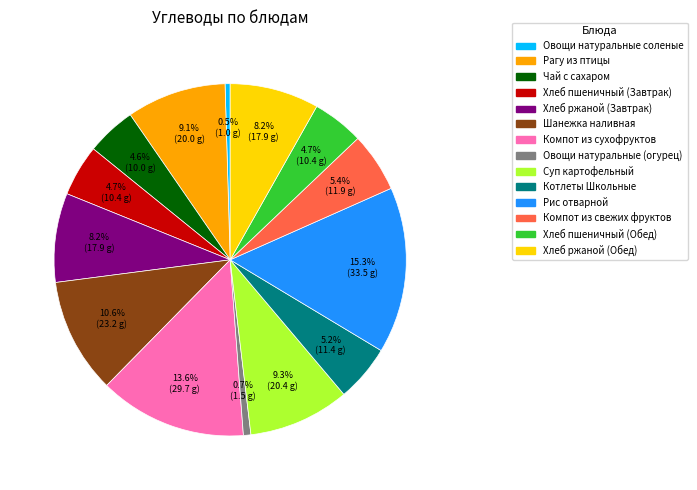

Which has a higher value, Котлеты Школьные or Компот из сухофруктов?

Компот из сухофруктов